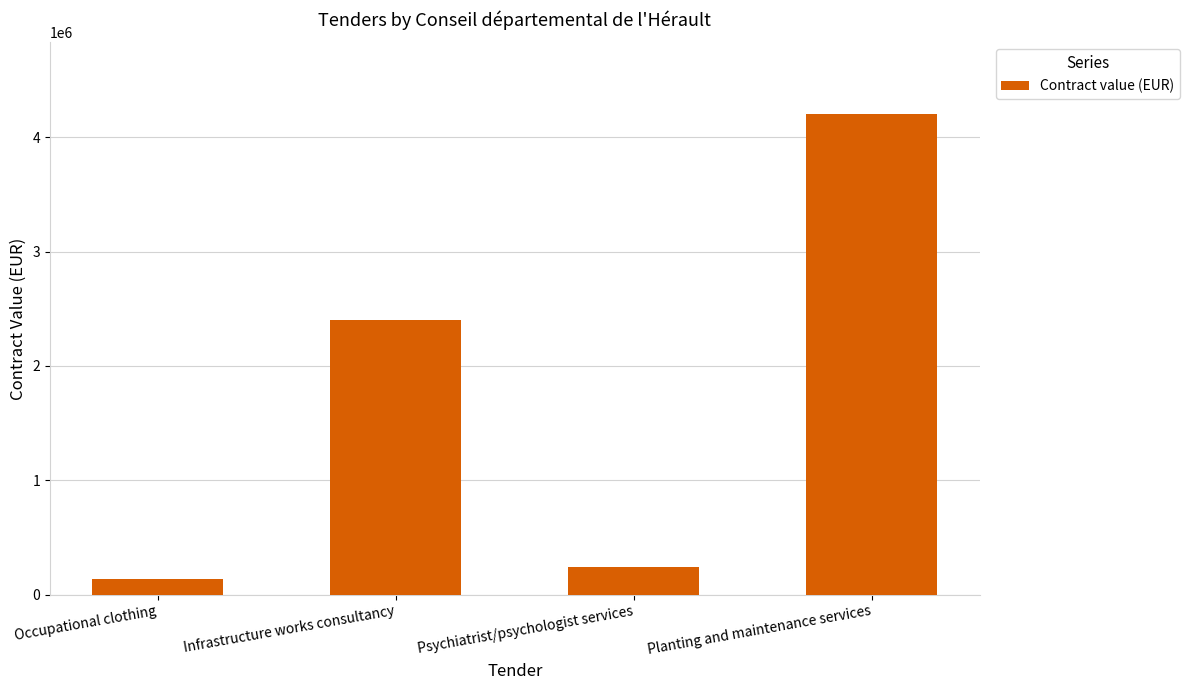

The value at Psychiatrist/psychologist services is 240000. True or false?

True